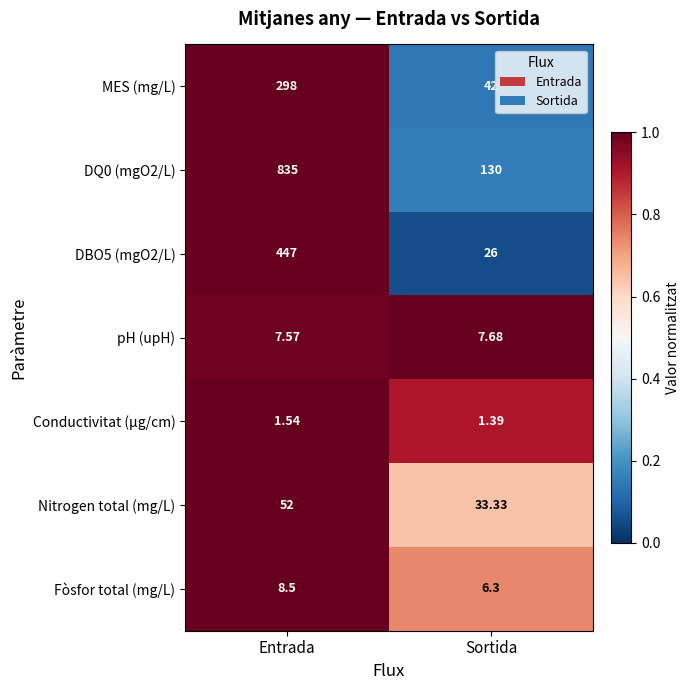

Count the number of categories in the chart.

2